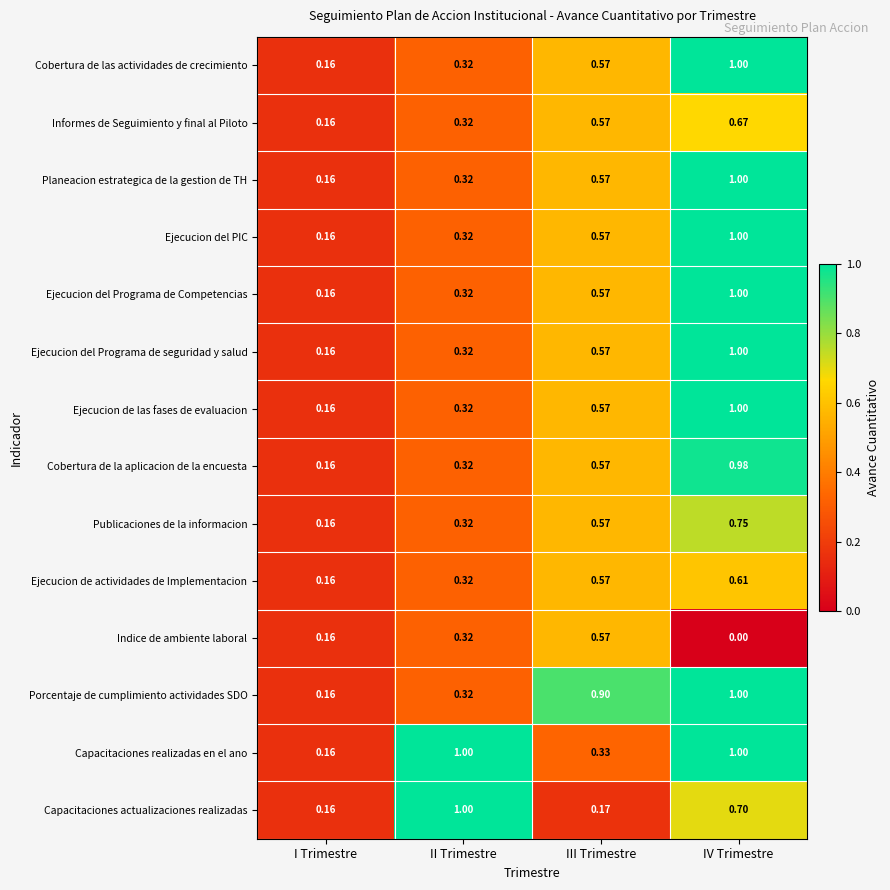

How many categories are shown in the chart?

4